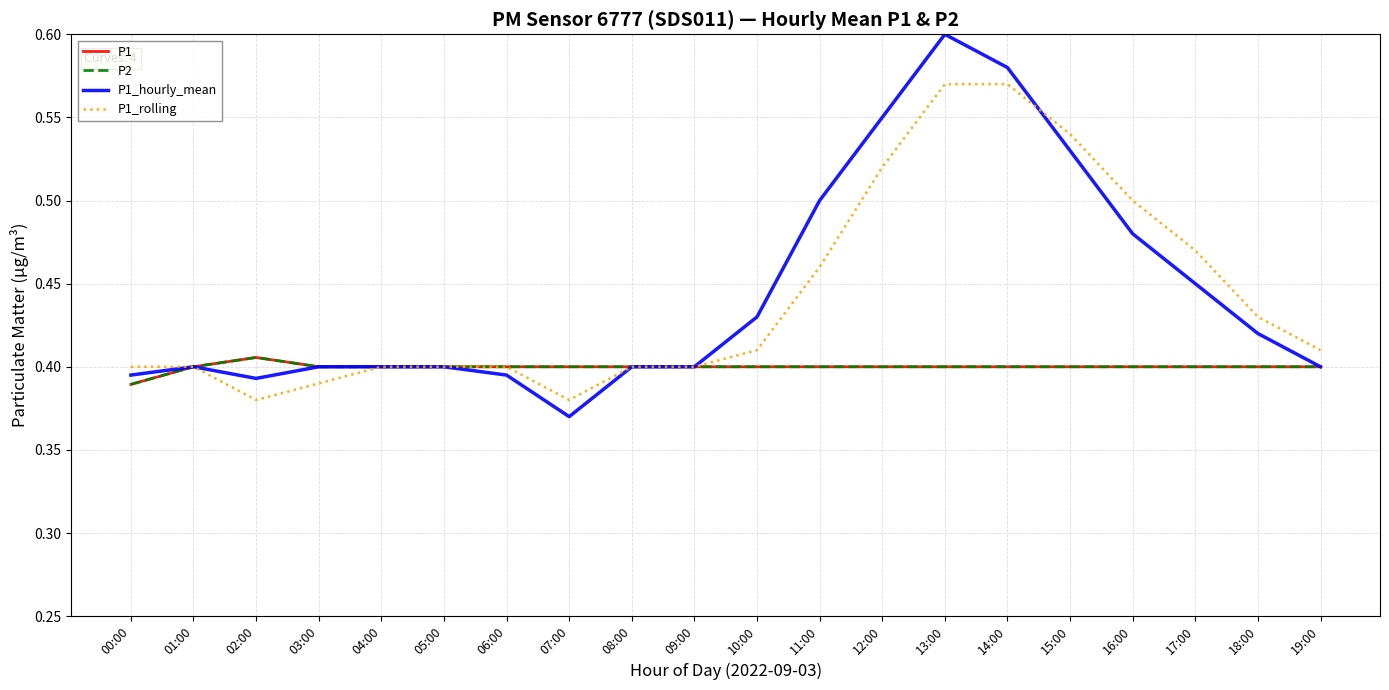

Is it true that P1_rolling equals 0.3 at 16:00?

False